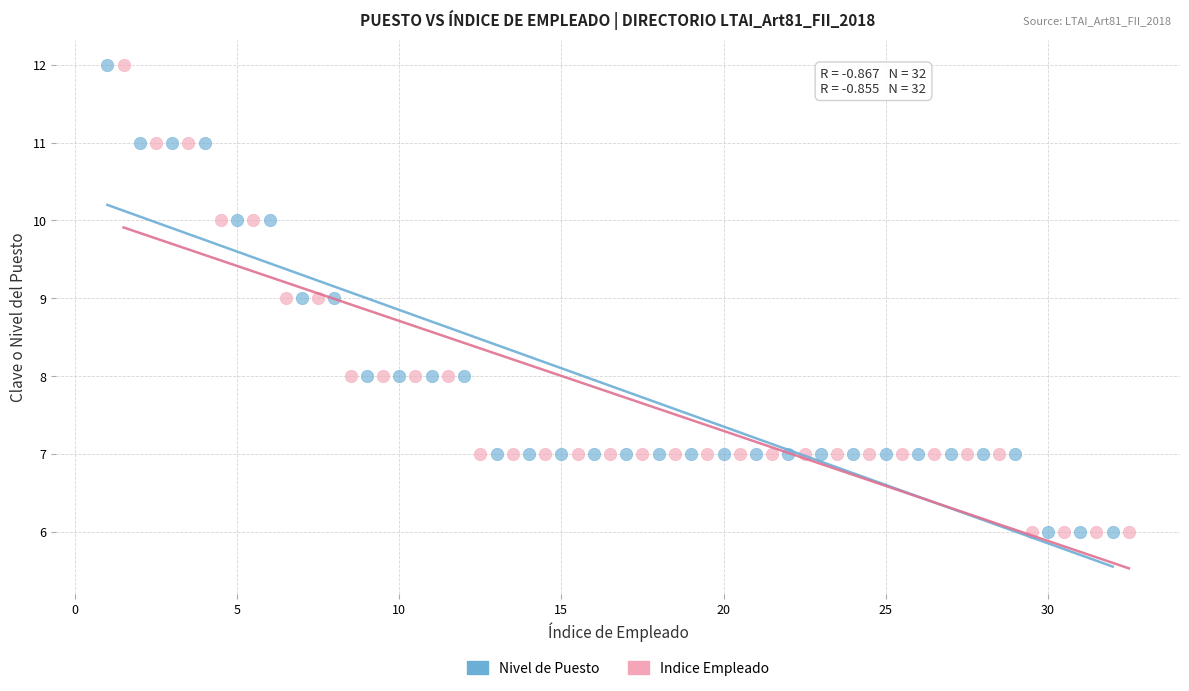

What are all the series names shown in the legend?

Nivel de Puesto, Indice Empleado